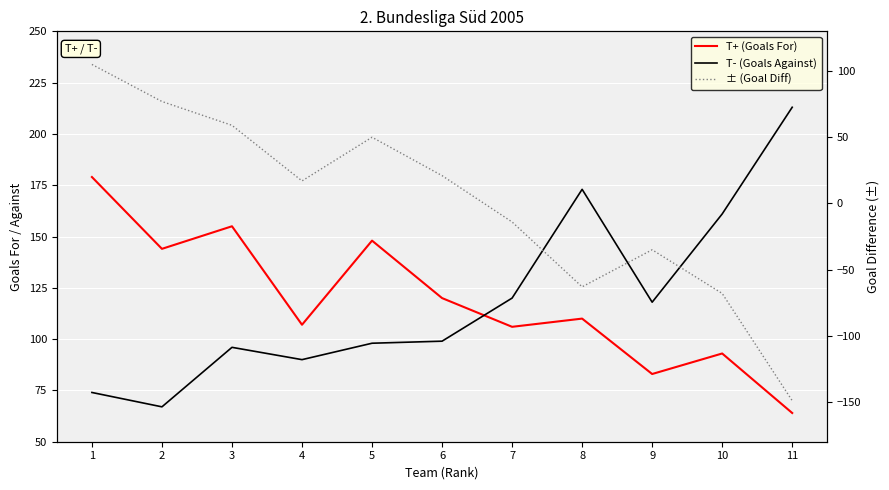

How many negative values does the ± (Goal Diff) series have?

5